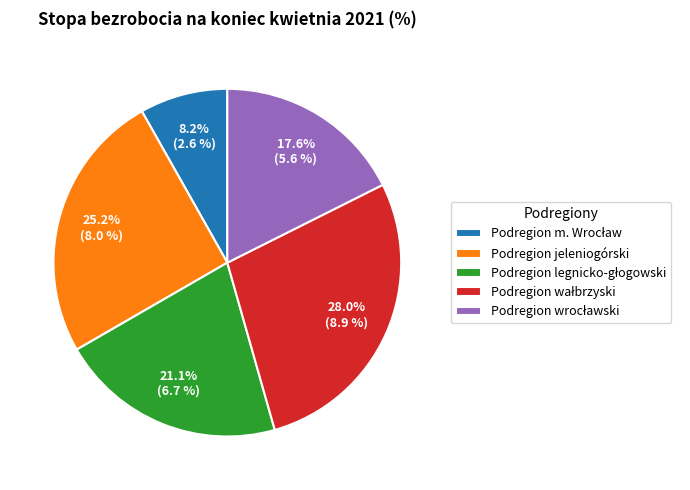

Is there any slice that represents more than half of the pie?

No